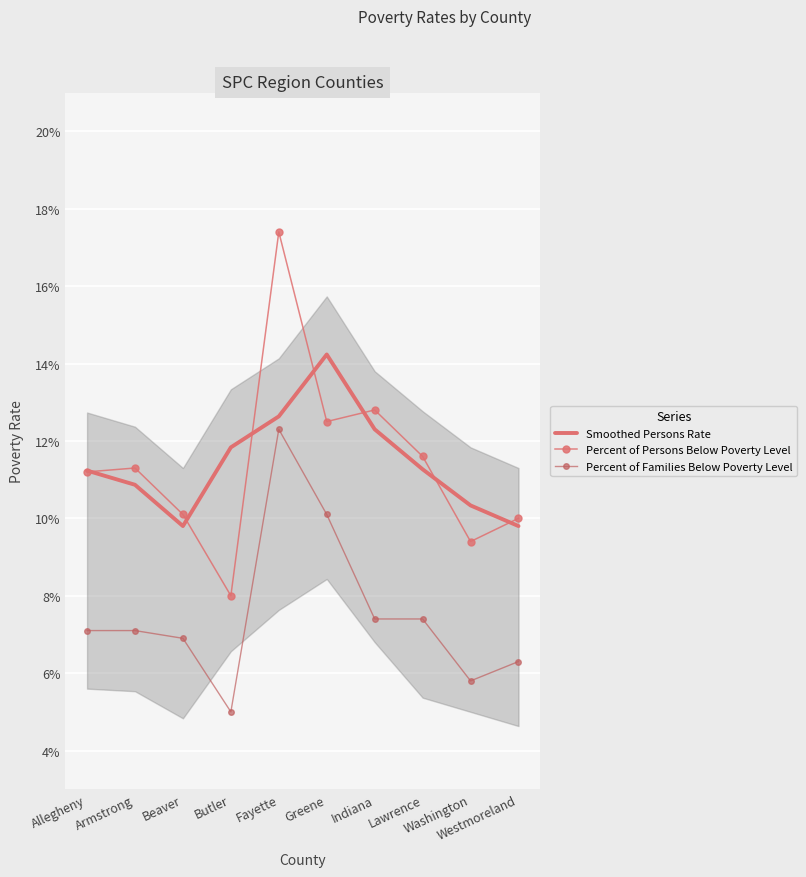

True or false: Percent of Families Below Poverty Level and Smoothed Persons Rate cross at least once.

False